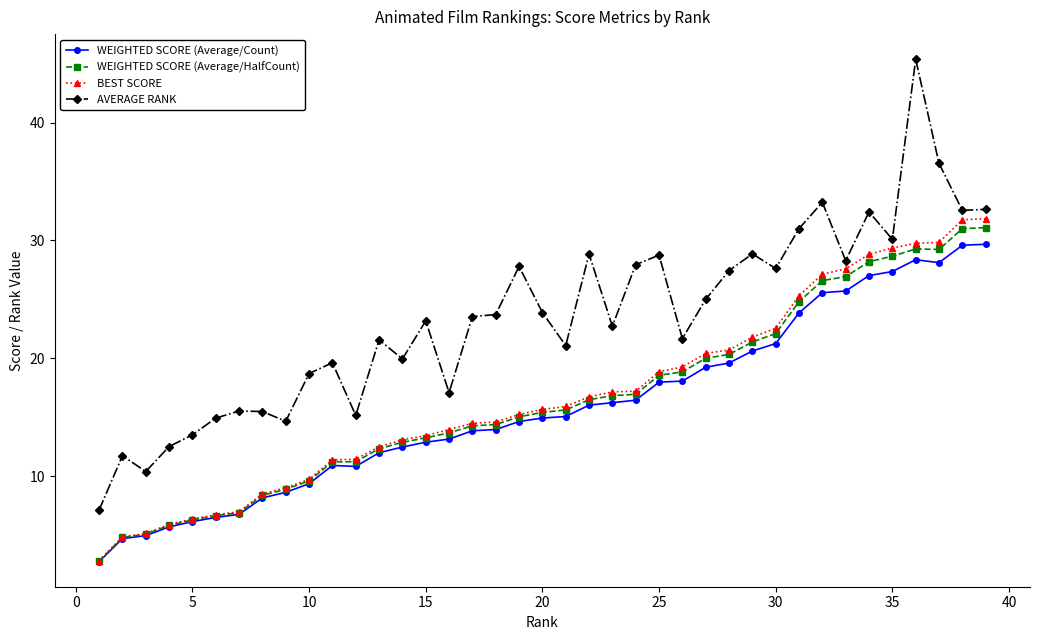

What is the value of the WEIGHTED SCORE (Average/Count) point at the 8th from the left?

8.1